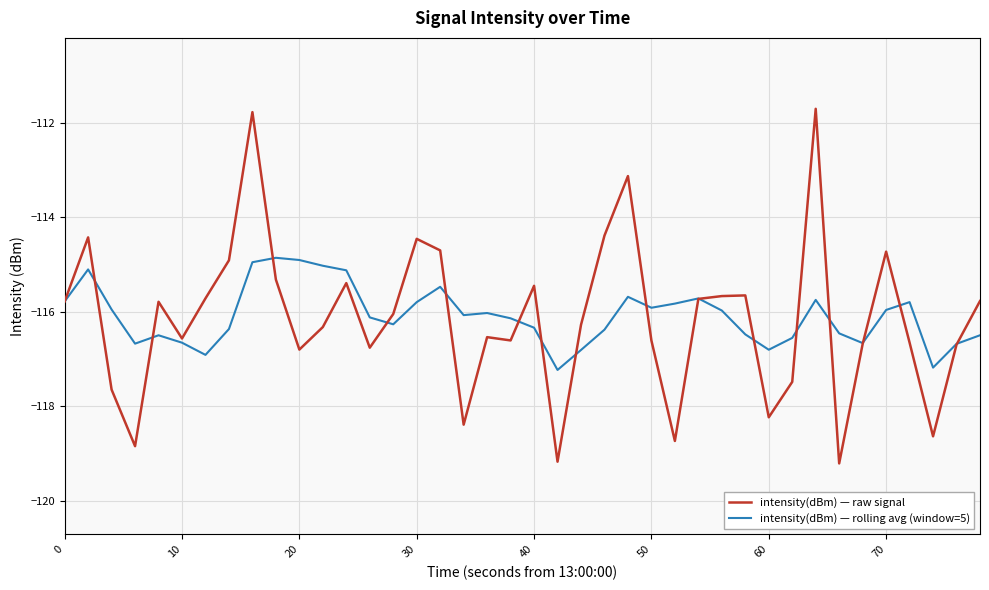

Which series has the largest range (max minus min)?

intensity(dBm) — raw signal